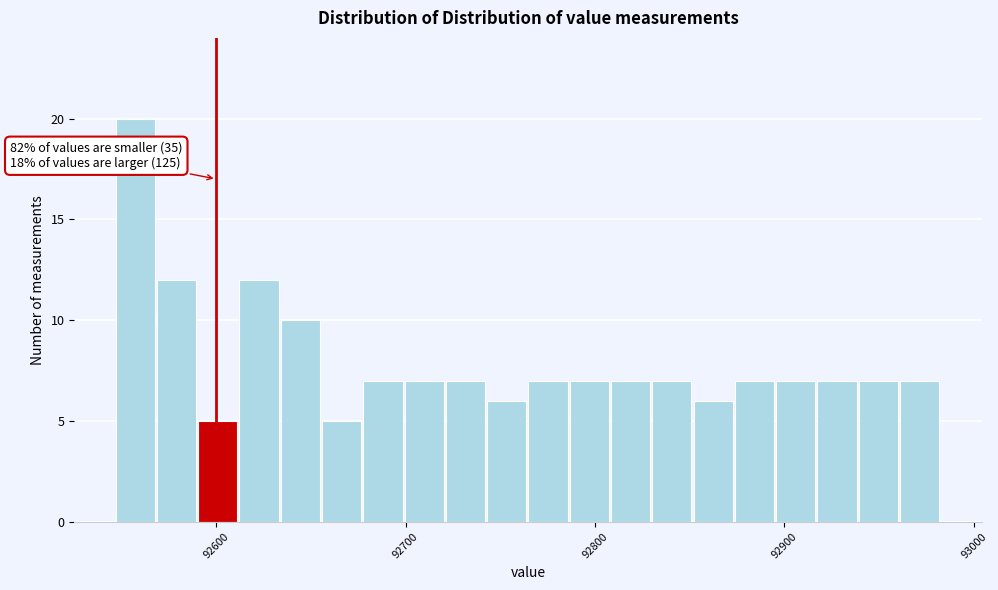

Read against the x-axis, roughly where is the centre of the tallest bar?

92560